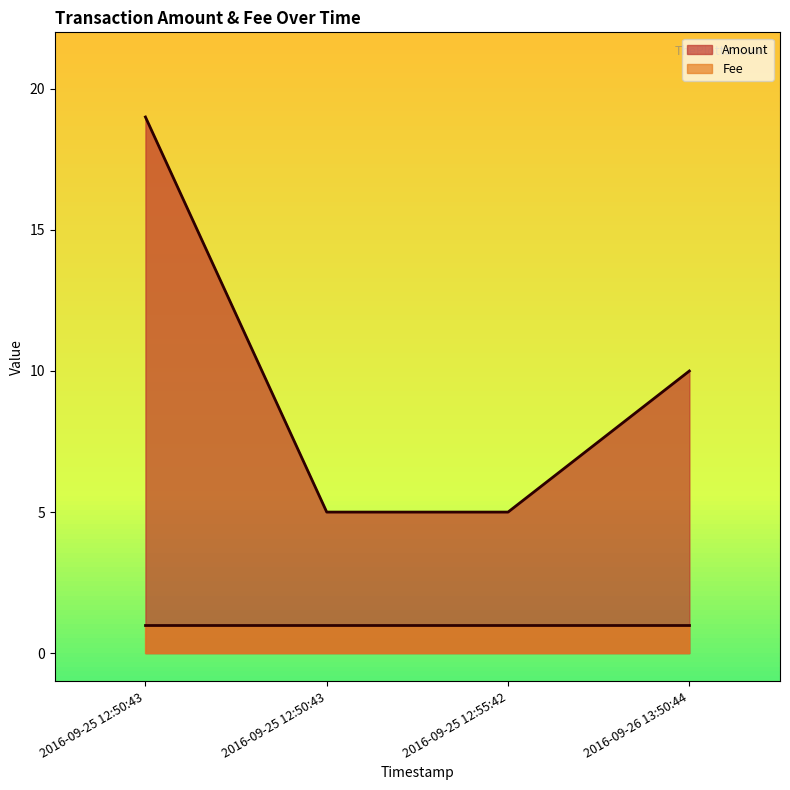

How many data points are above 10?

1